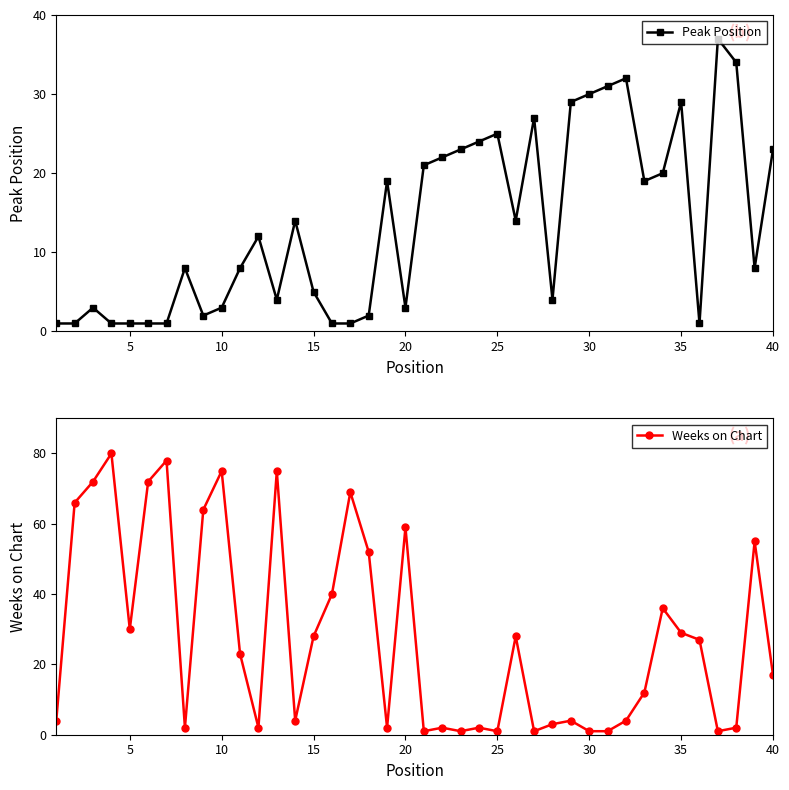

How many interior local peaks does the Weeks on Chart series have?

12